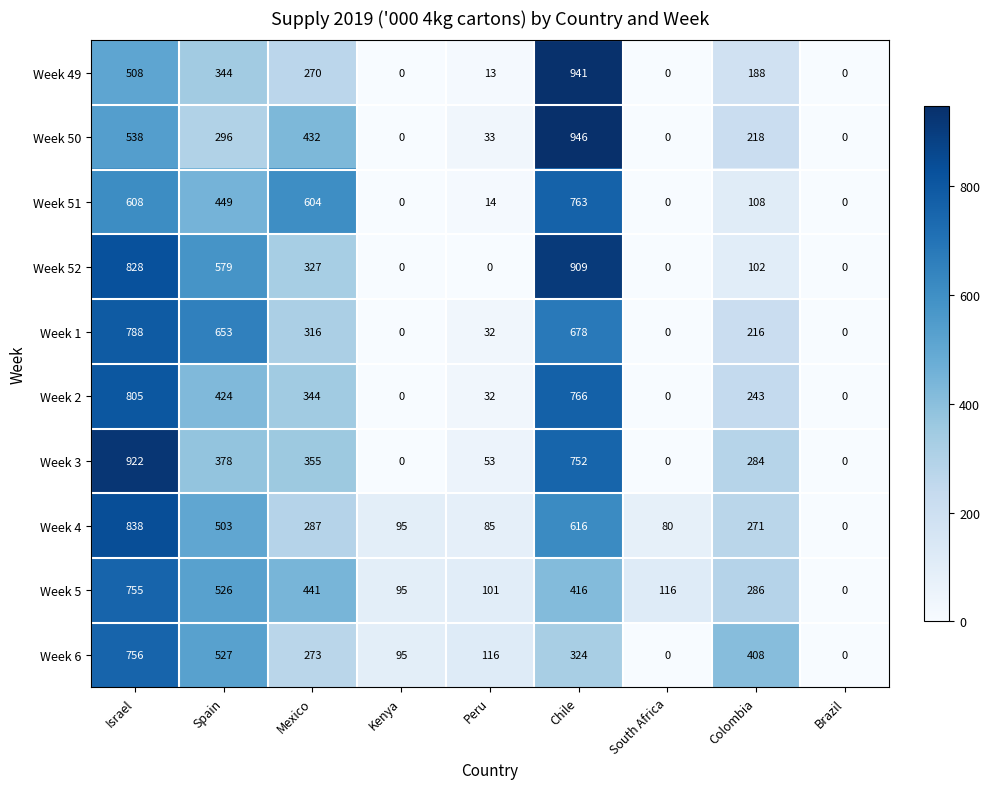

At which label is Week 50 closest to 473?

Mexico